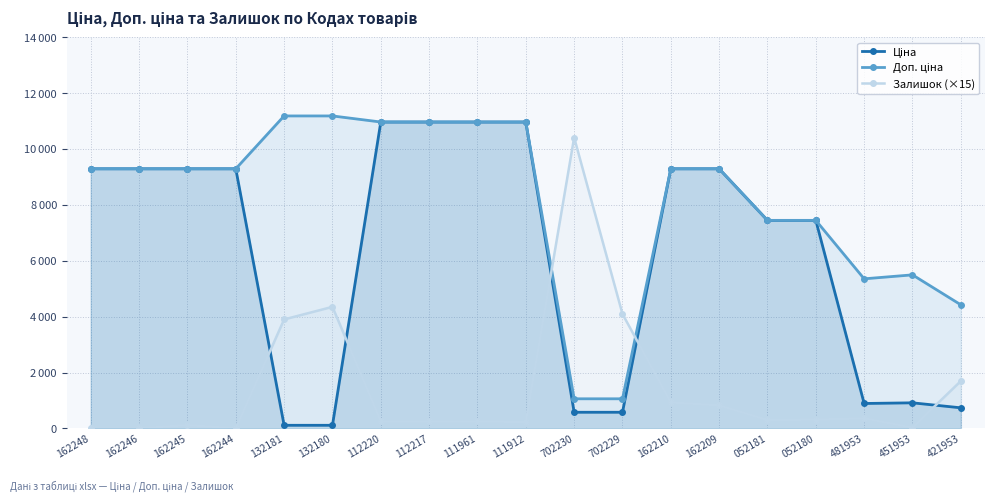

At 052181, list the series in order from smallest to largest.

Залишок (×15), Ціна, Доп. ціна